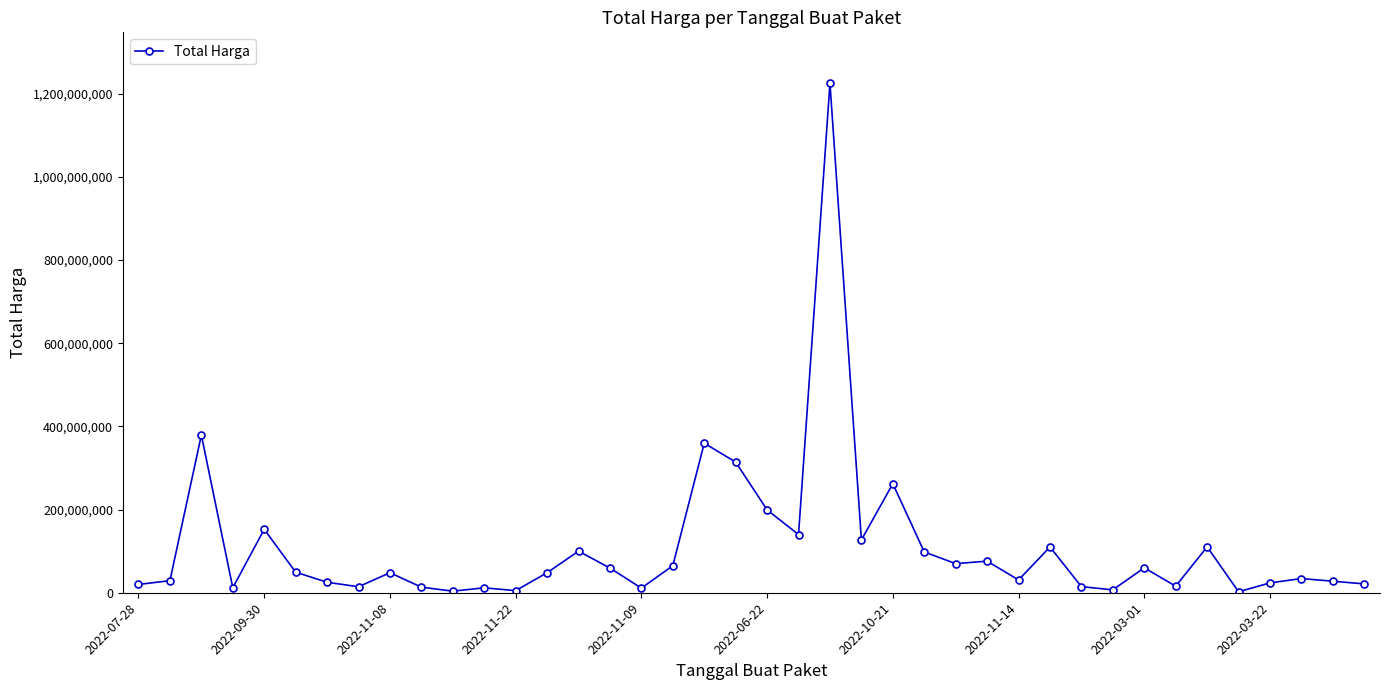

What is the difference between the maximum and minimum values?

1222286250